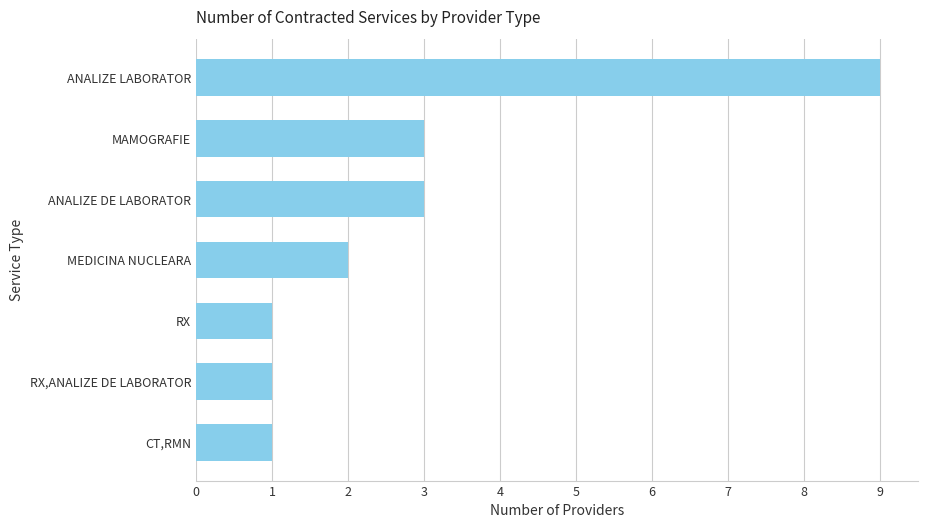

What is the change in value from RX,ANALIZE DE LABORATOR to MEDICINA NUCLEARA?

+1